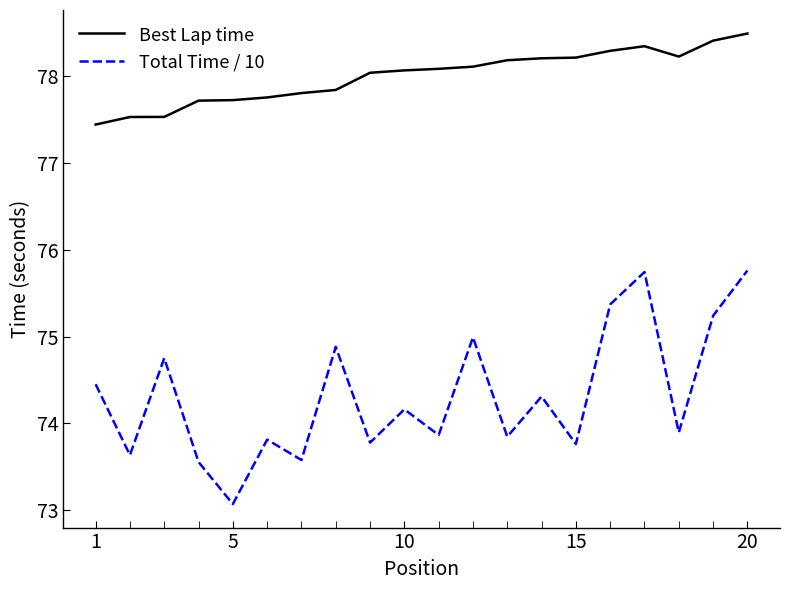

Rank the series by their average value, from lowest to highest.

Total Time / 10, Best Lap time